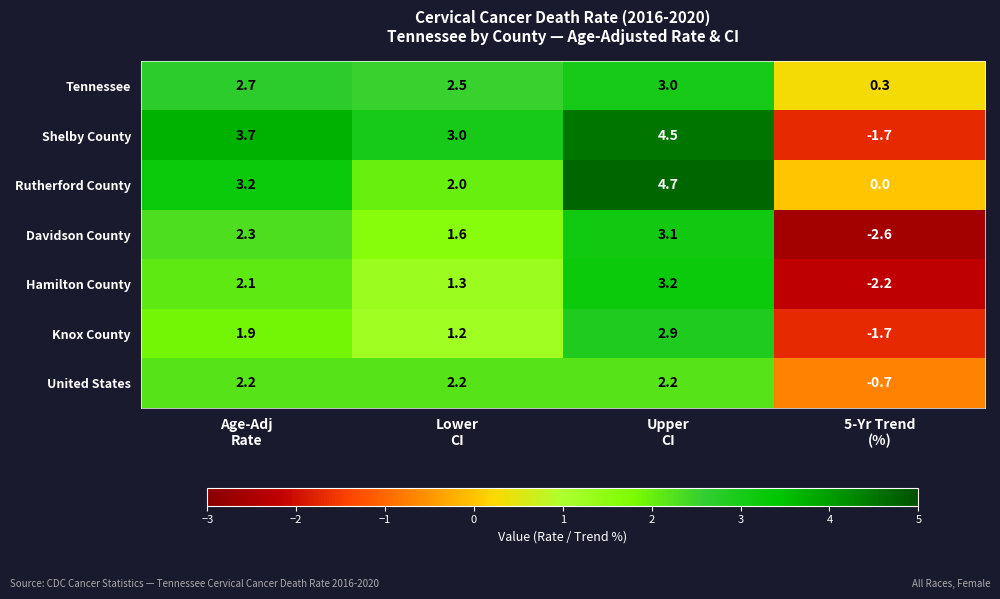

What is the highest value of the Rutherford County series?

4.7